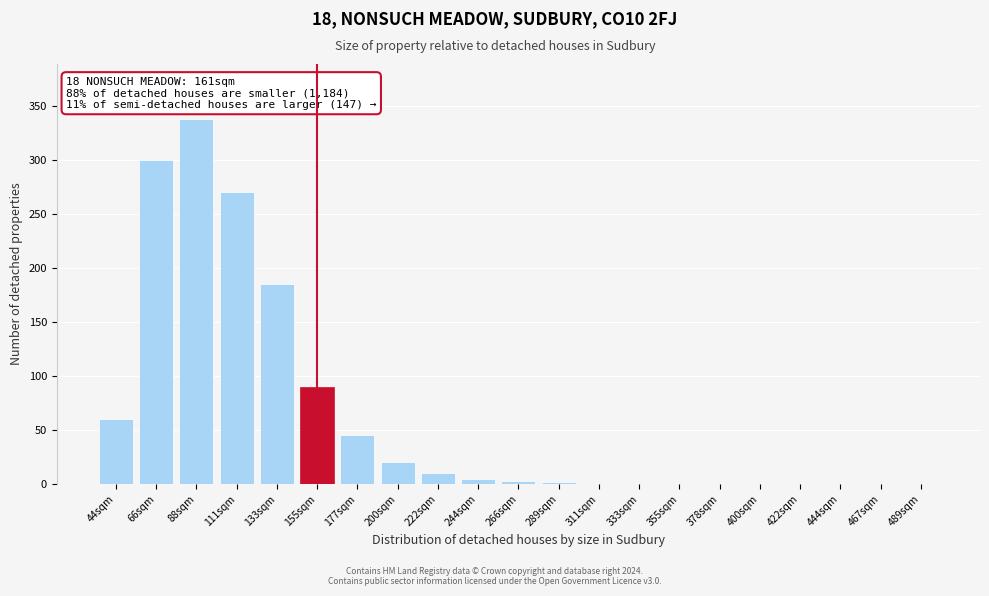

Which label corresponds to the largest value in the chart?

88sqm